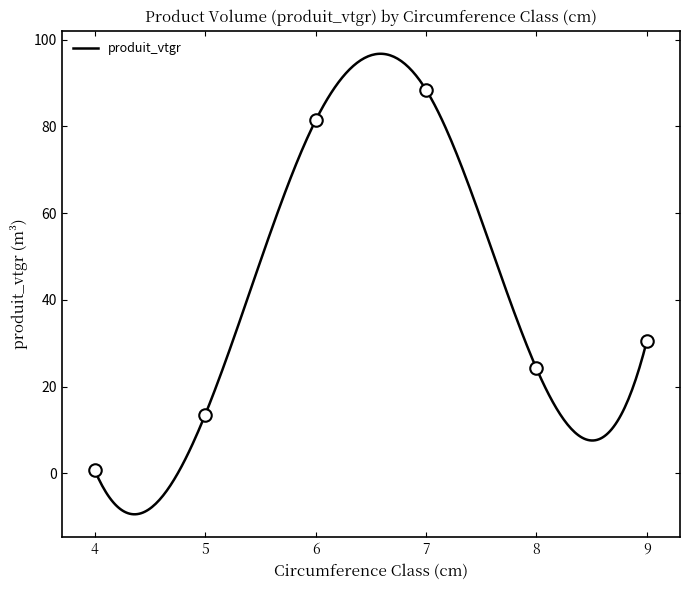

Where does the data first go above 30?

6